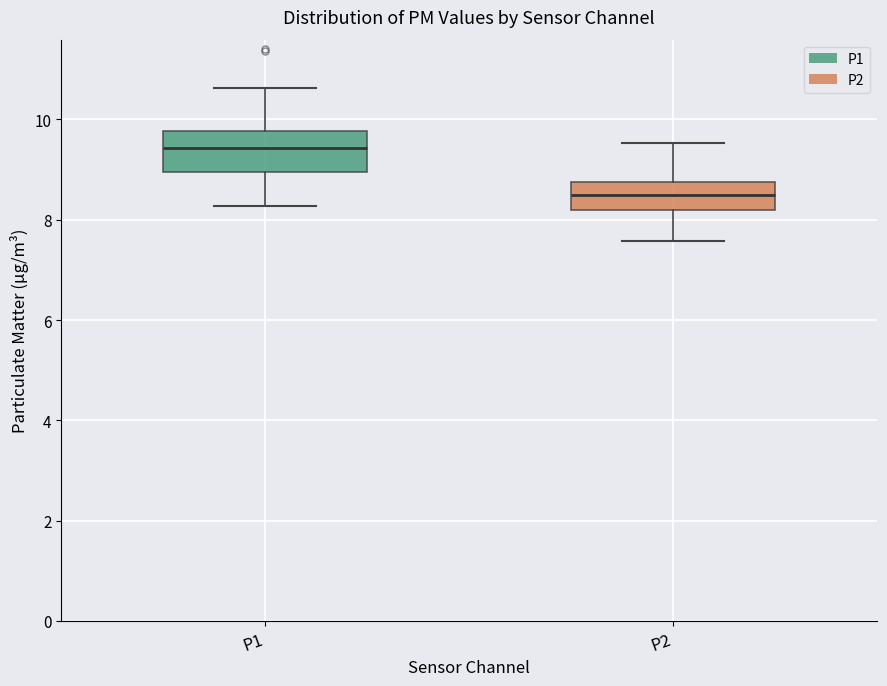

Which box is the tallest, from its lower edge to its upper edge?

P1